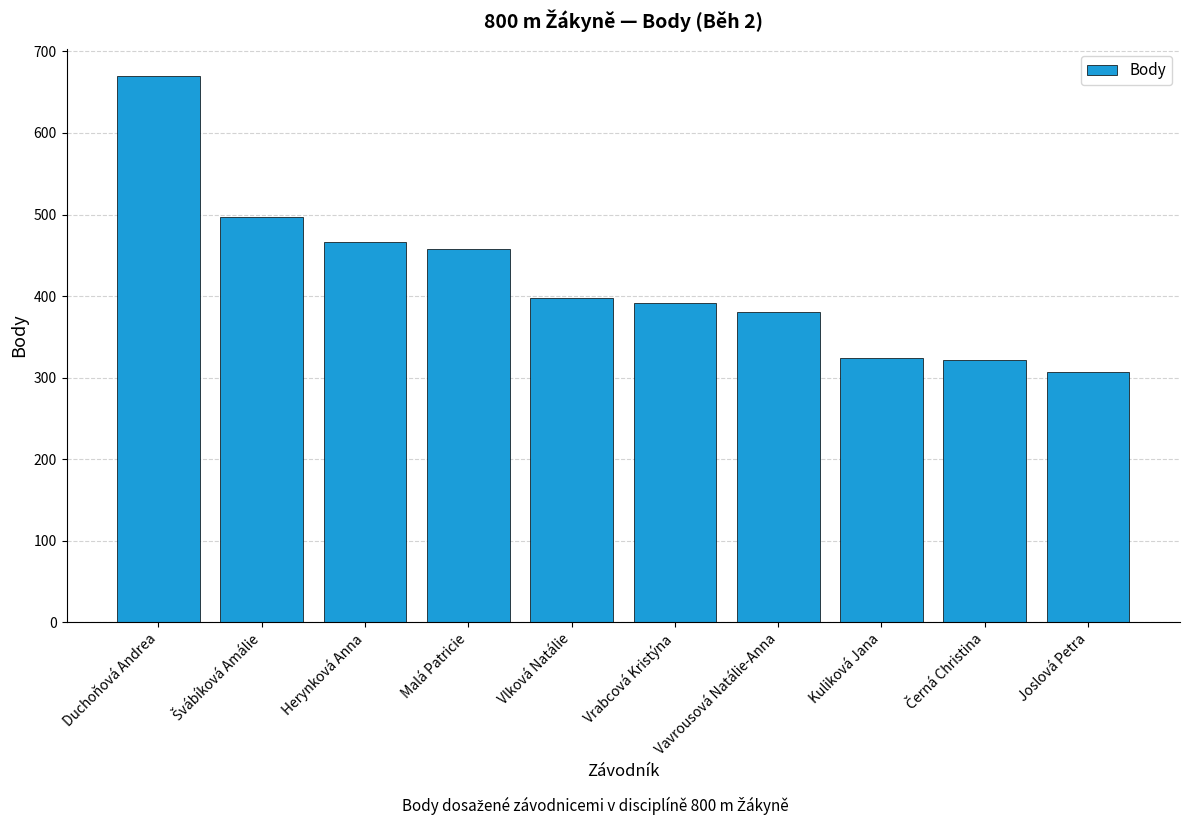

What is the average value?

421